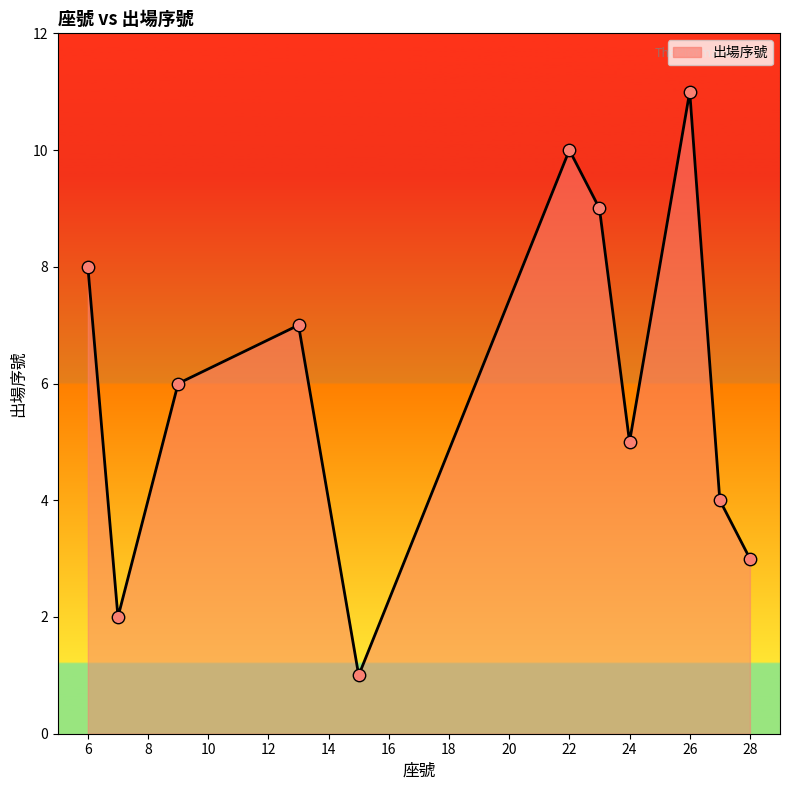

What is the difference between the maximum and minimum values?

10